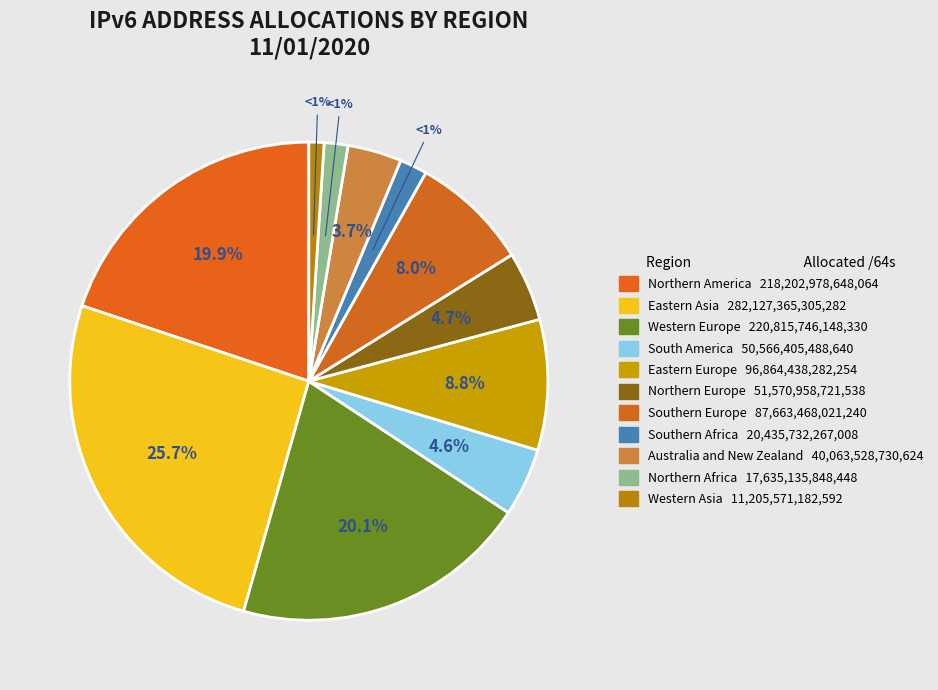

To the nearest percent, what is the combined percentage of Northern America and Northern Europe?

25%